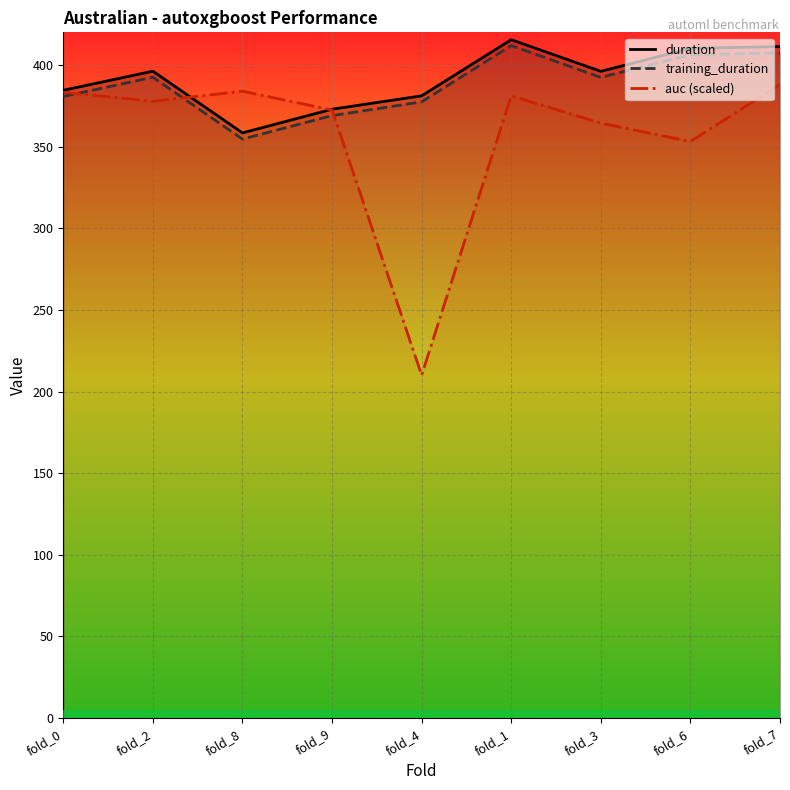

Which label corresponds to the smallest value in the chart?

fold_4